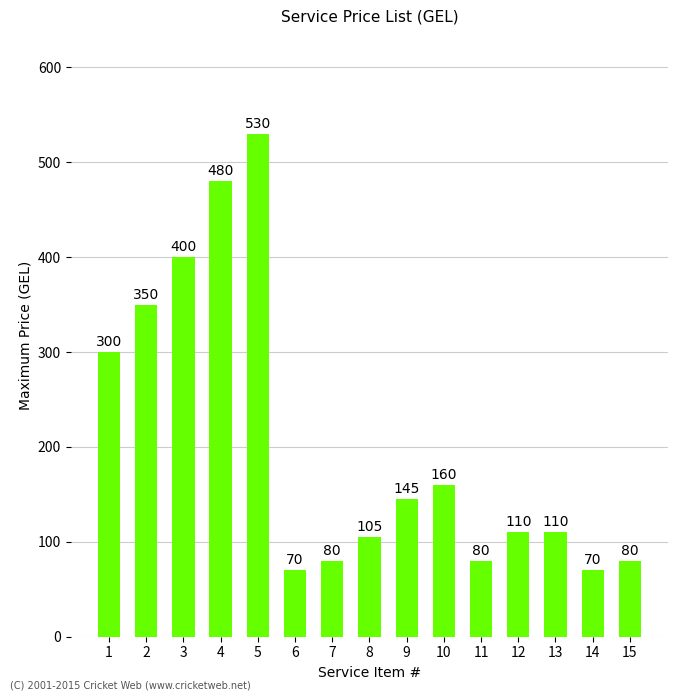

What is the maximum value shown in the chart?

530